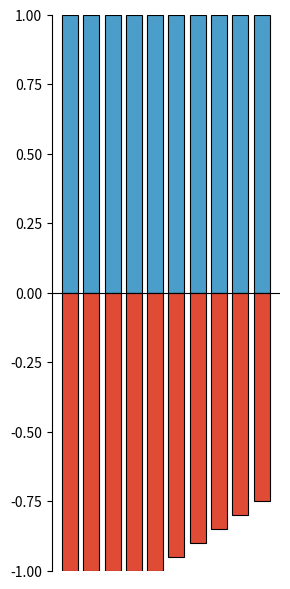

What is the value of the featured bar at the 9th from the left?

-0.8